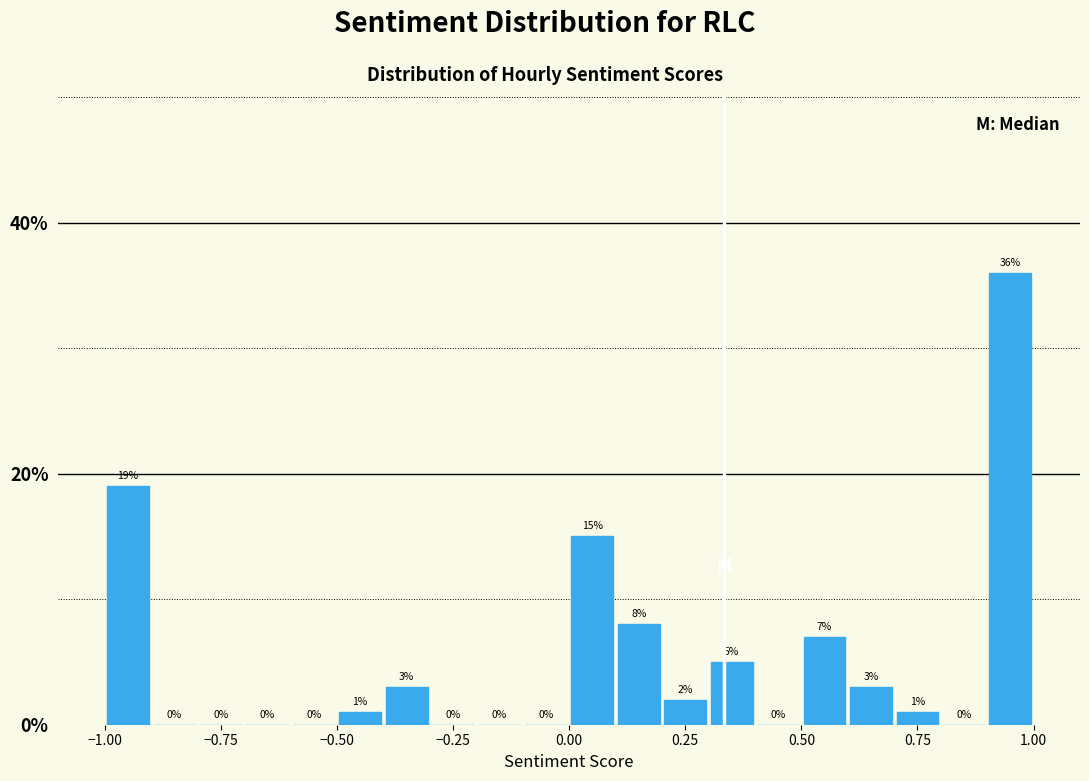

Read against the x-axis, roughly where is the centre of the tallest bar?

0.95